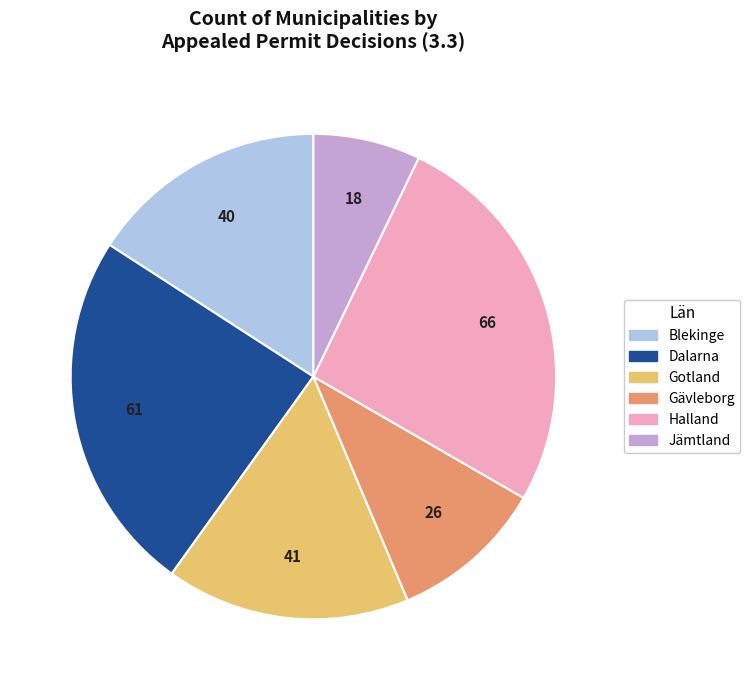

How many segments does this pie chart have?

6